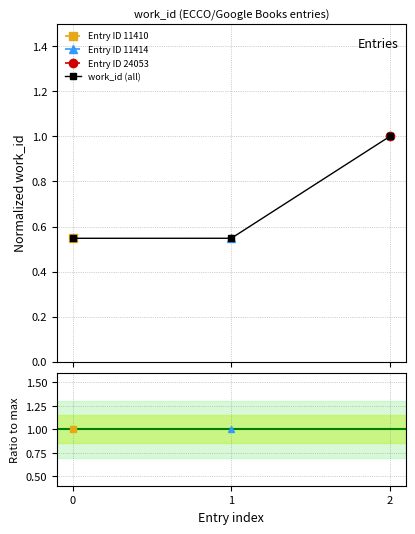

List the labels in order of value, smallest first.

0, 1, 2